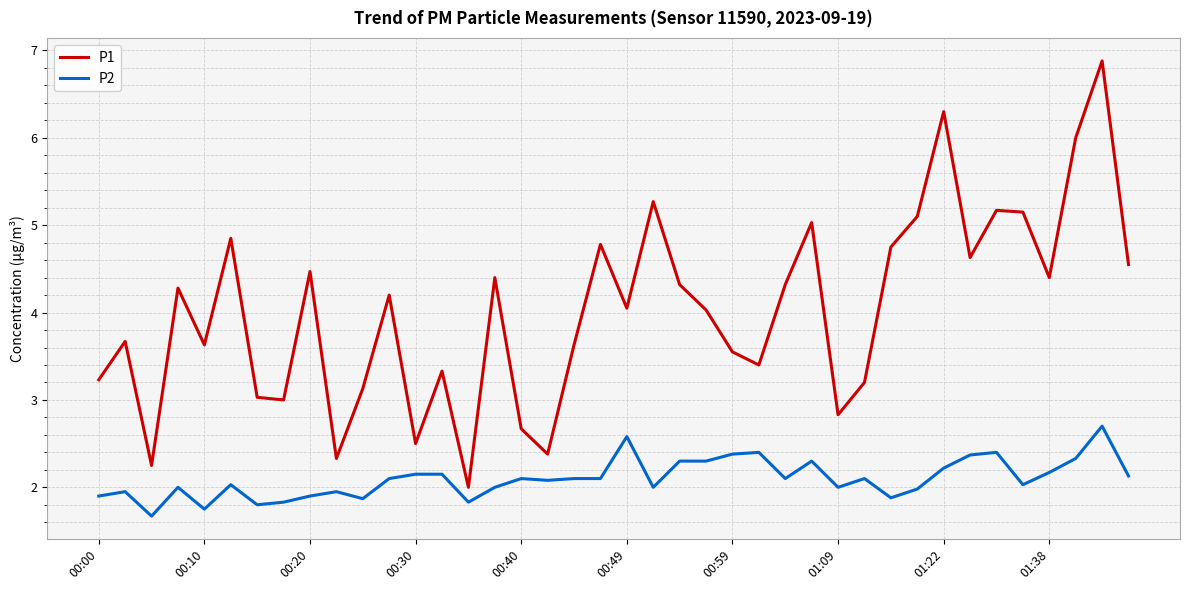

True or false: P2 and P1 intersect in this chart.

False